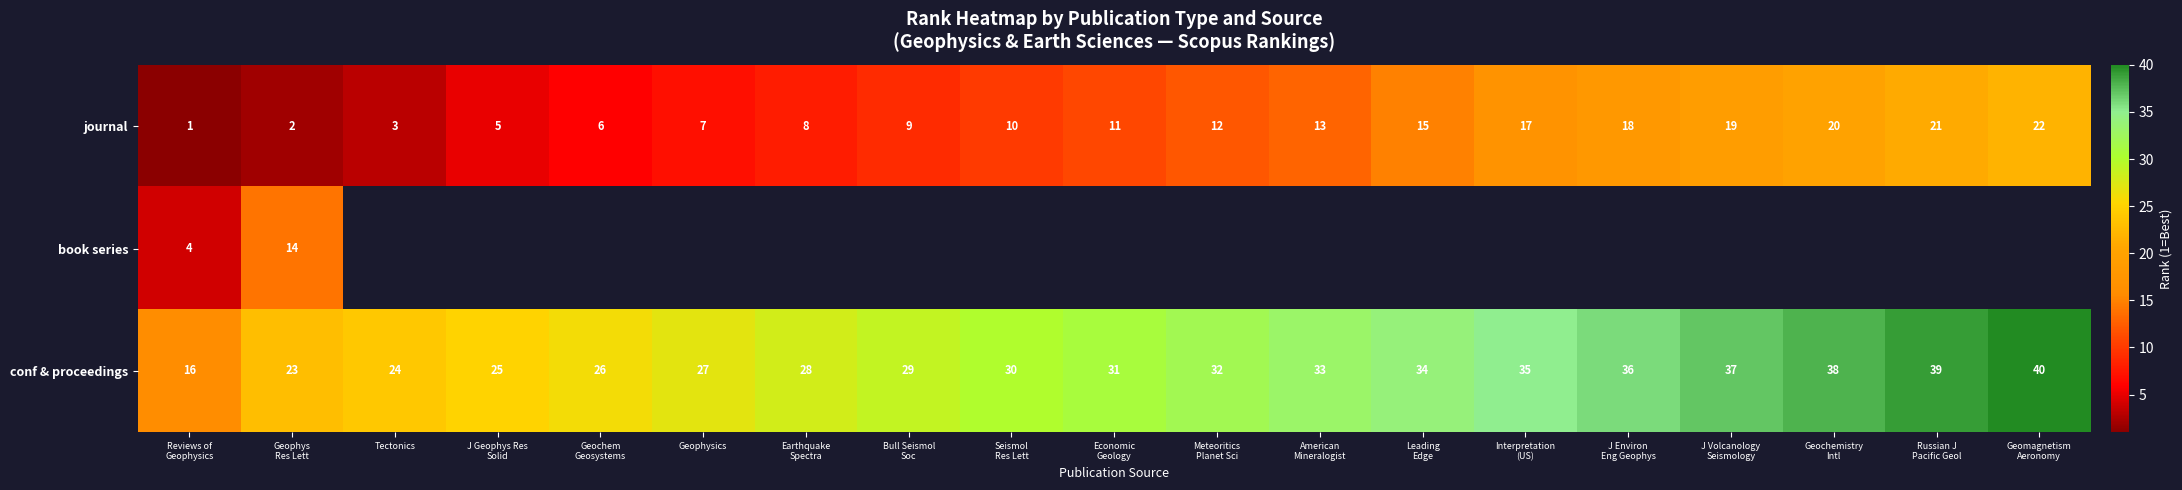

What is the maximum value for journal?

22